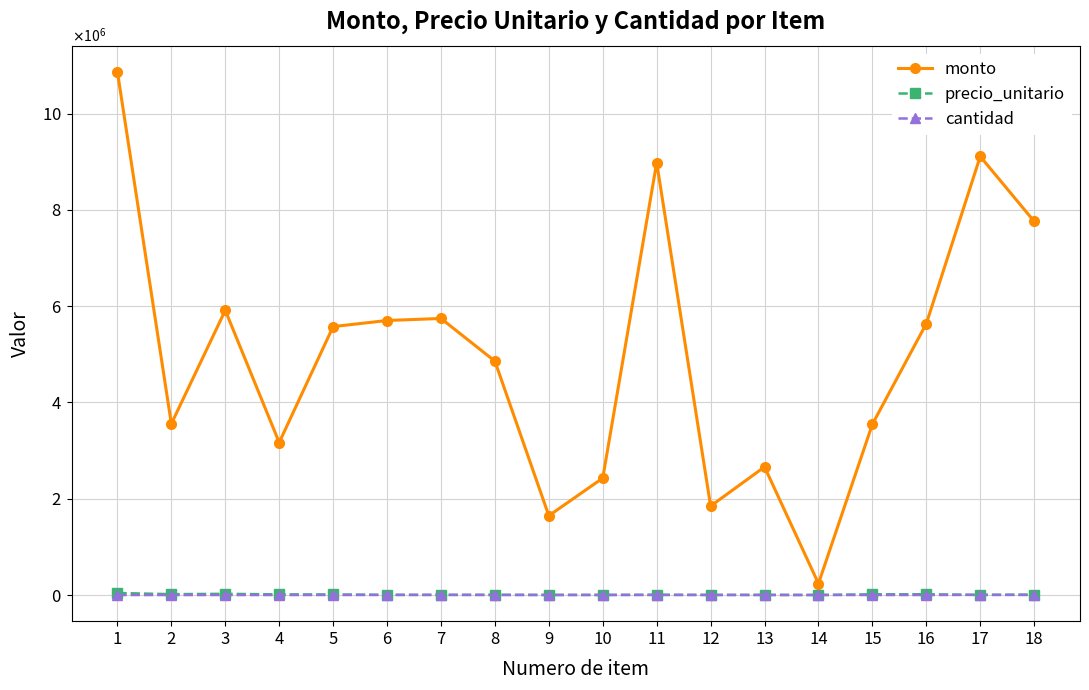

Is it true that precio_unitario equals 2514 at 7?

False